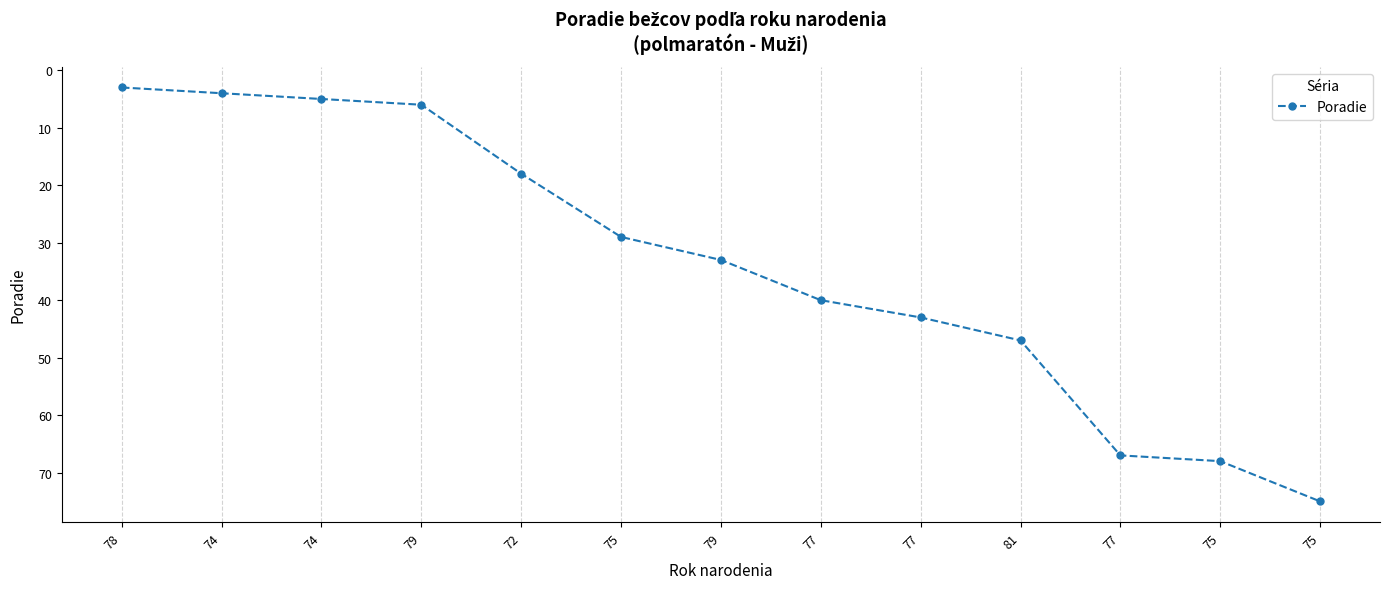

Reading left to right, list all the values displayed in this chart.

3	4	5	6	18	29	33	40	43	47	67	68	75